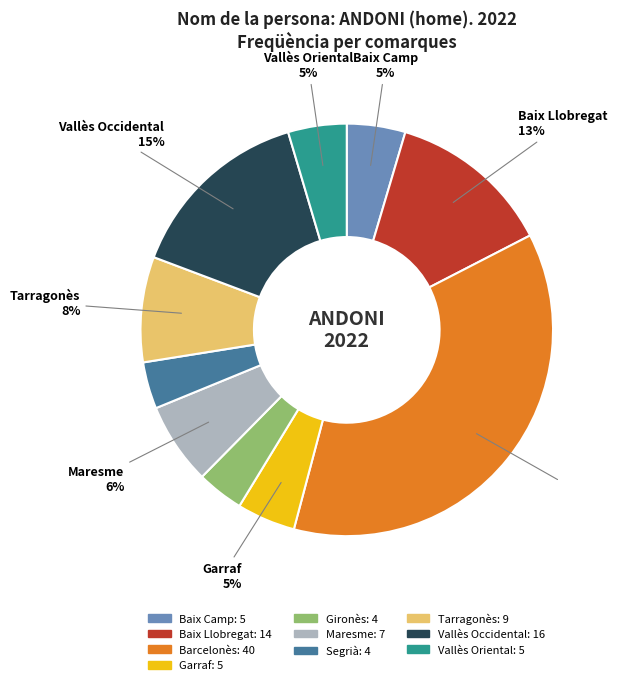

Between Barcelonès and Segrià, which is larger?

Barcelonès